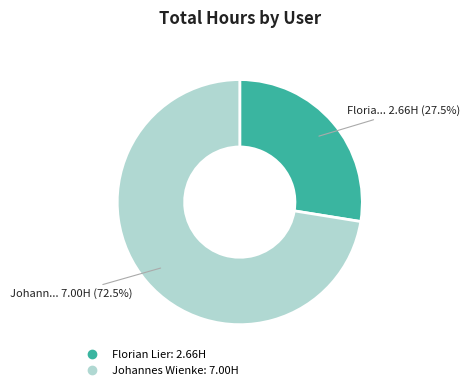

Is there any slice that represents more than half of the pie?

Yes